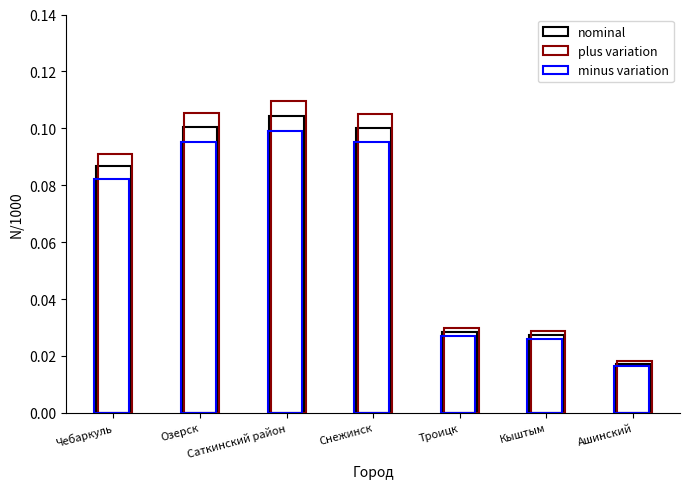

How many bars are there in each group?

3